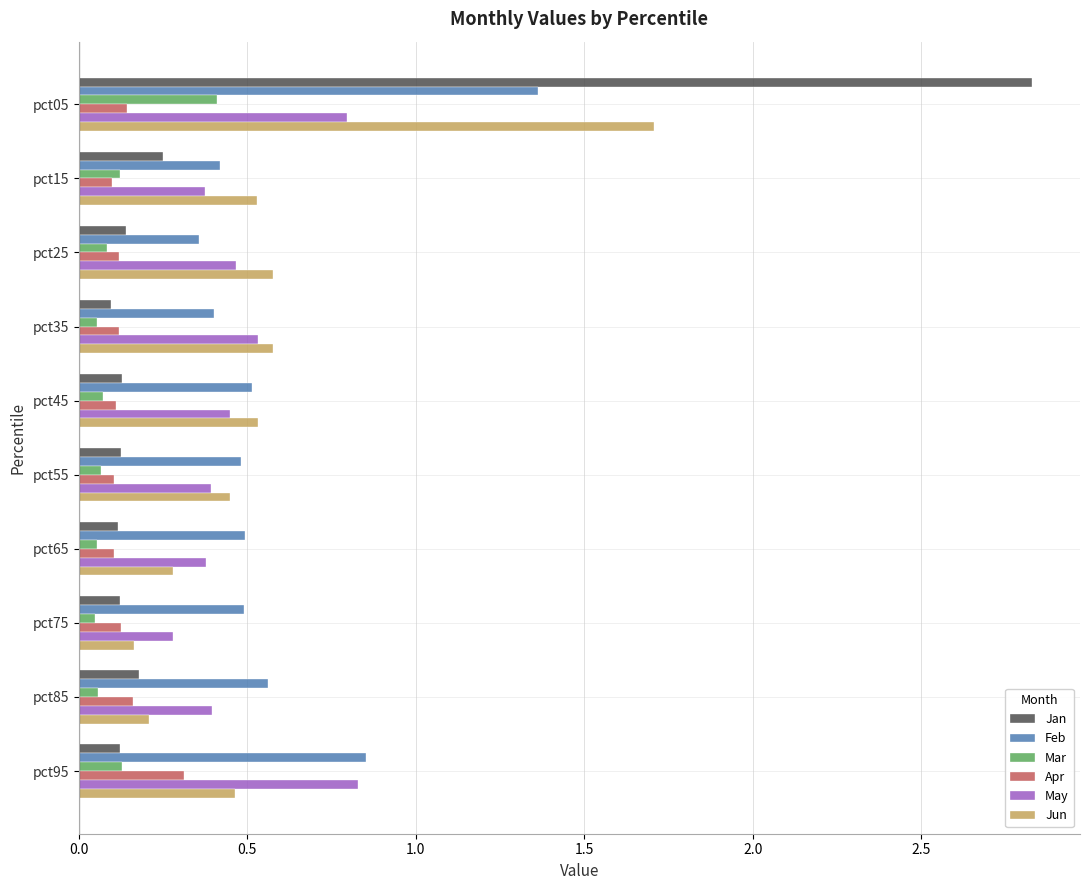

Is the value of Apr at pct05 greater than the value of Jun at pct25?

No